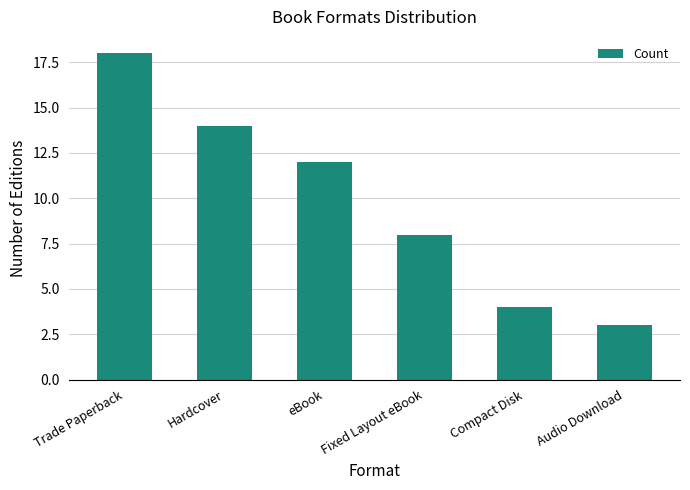

The value at Compact Disk is 4. True or false?

True